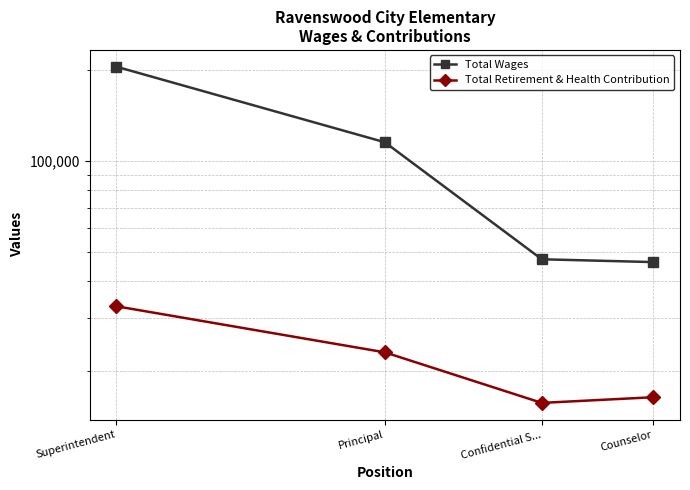

True or false: Total Wages and Total Retirement & Health Contribution intersect in this chart.

False